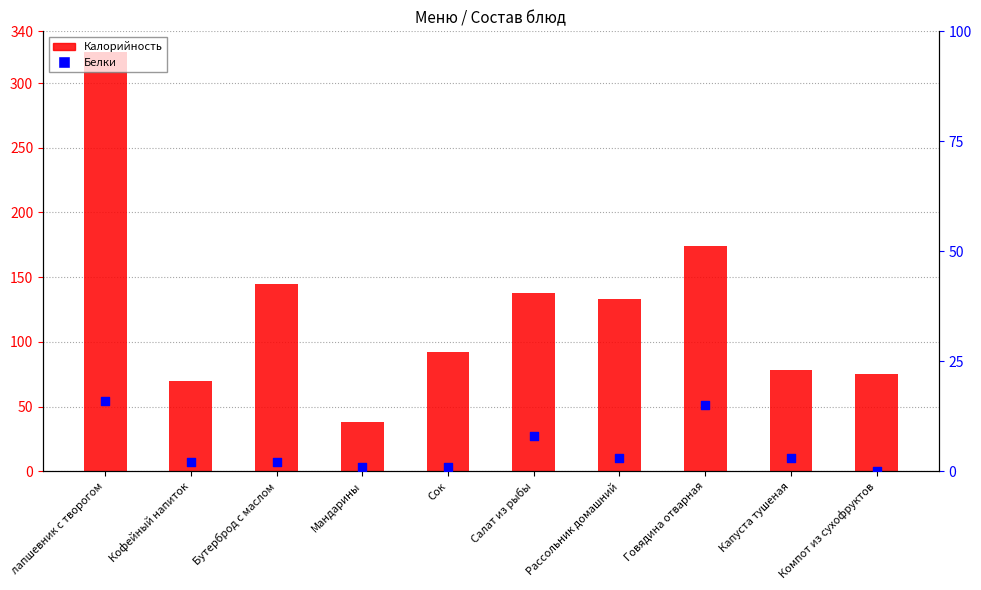

What are all the series names shown in the legend?

Калорийность, Белки